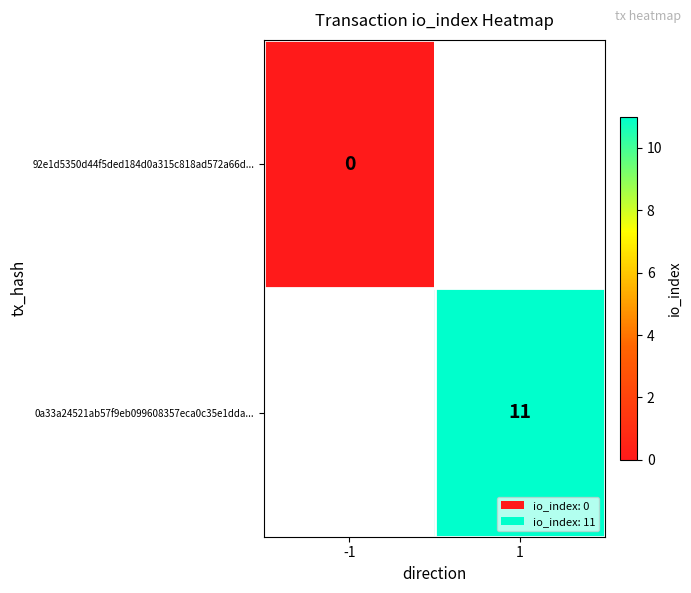

Is it true that 0a33a24521ab57f9eb099608357eca0c35e1dda... equals 11 at 1?

True